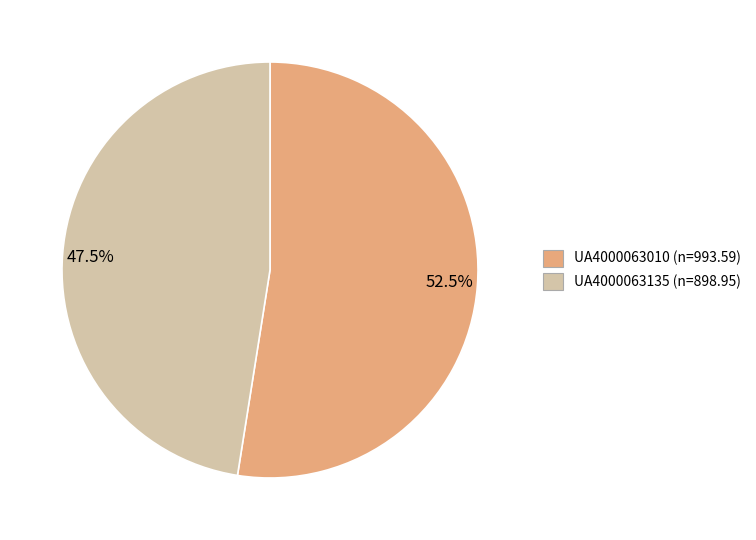

Is there any slice that represents more than half of the pie?

Yes